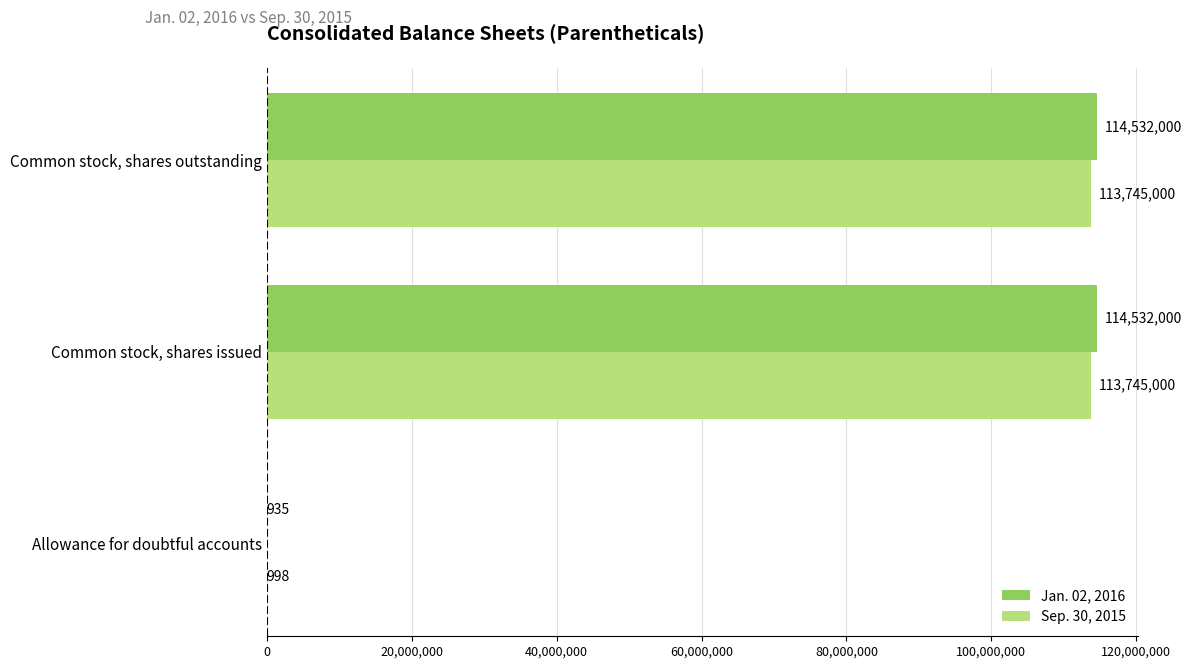

What is the greatest value displayed?

114532000